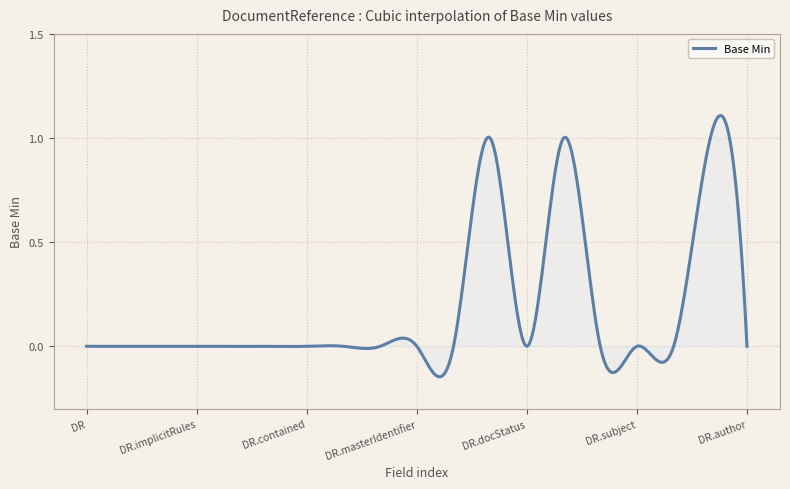

What is the difference between the maximum and minimum values?

1.3